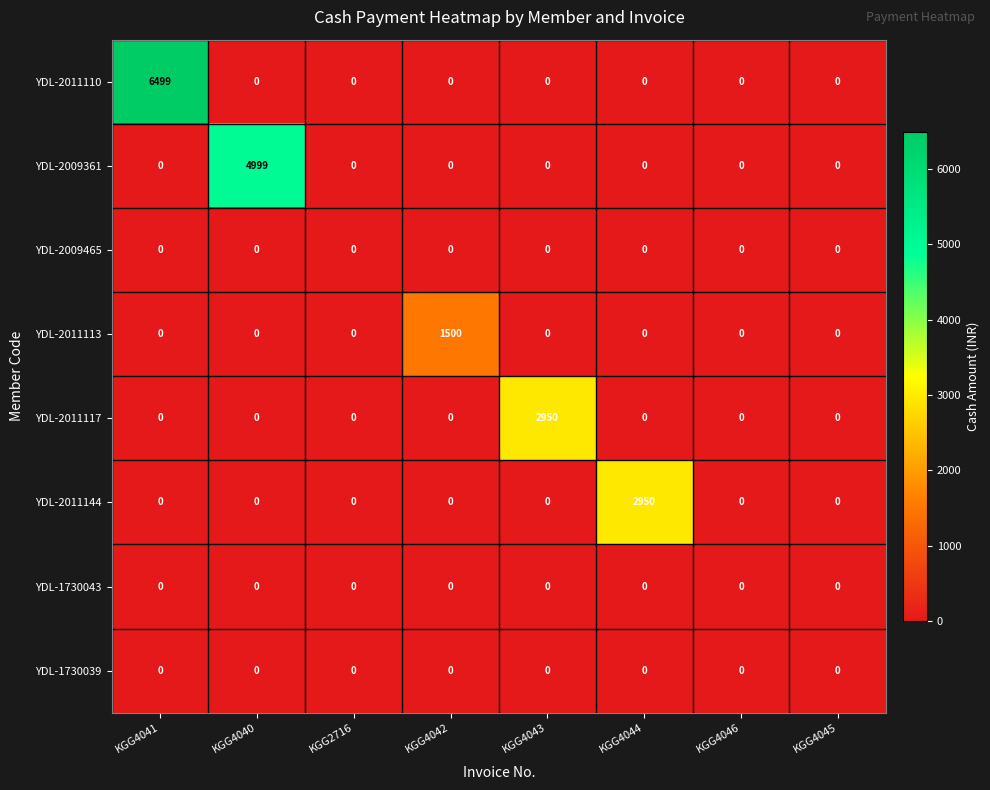

What is the greatest value displayed?

6499